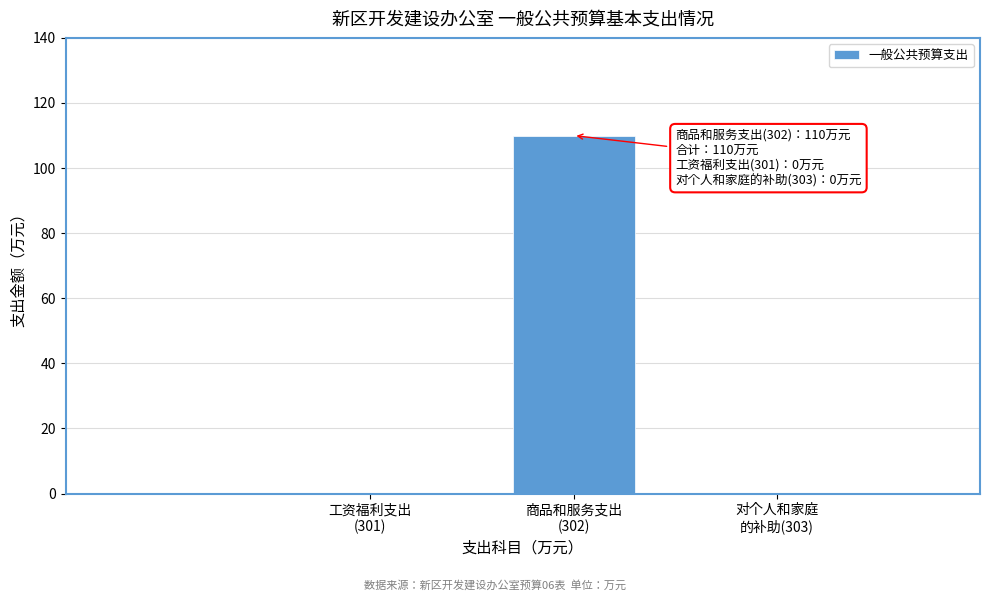

What is the maximum value shown in the chart?

110